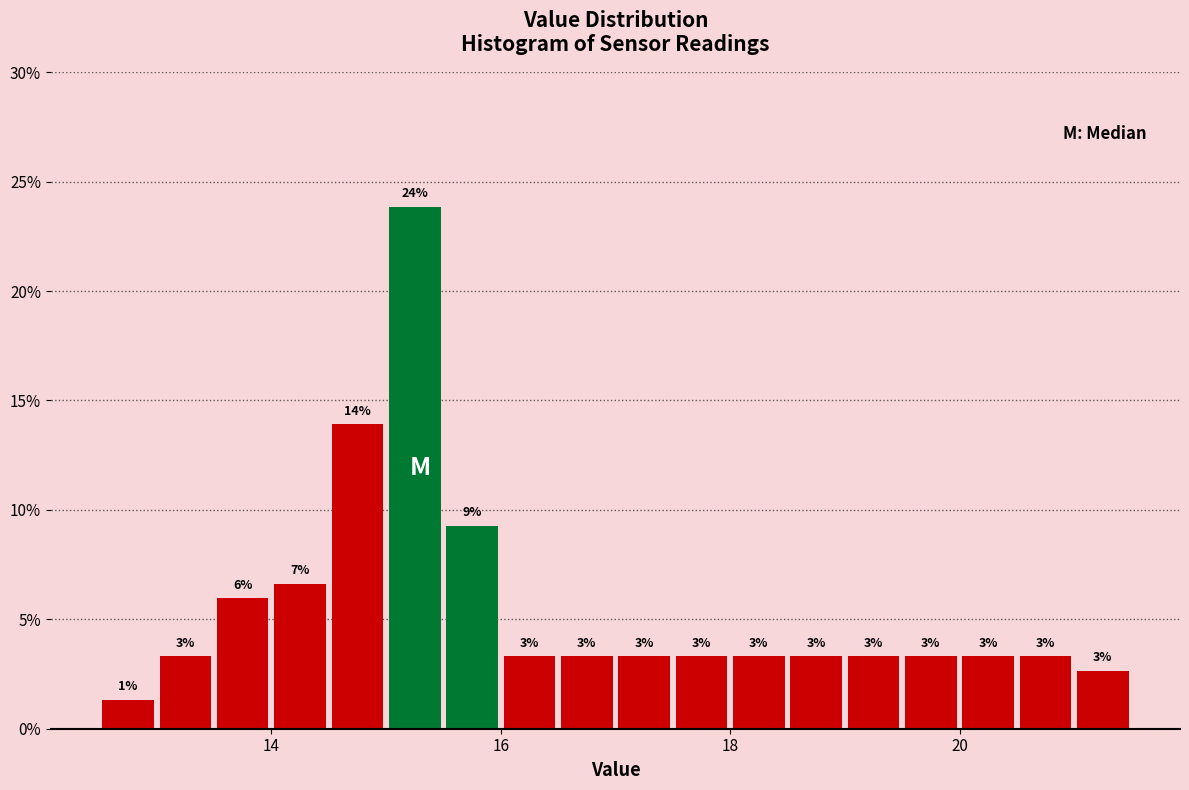

Read against the x-axis, roughly where is the centre of the tallest bar?

15.2